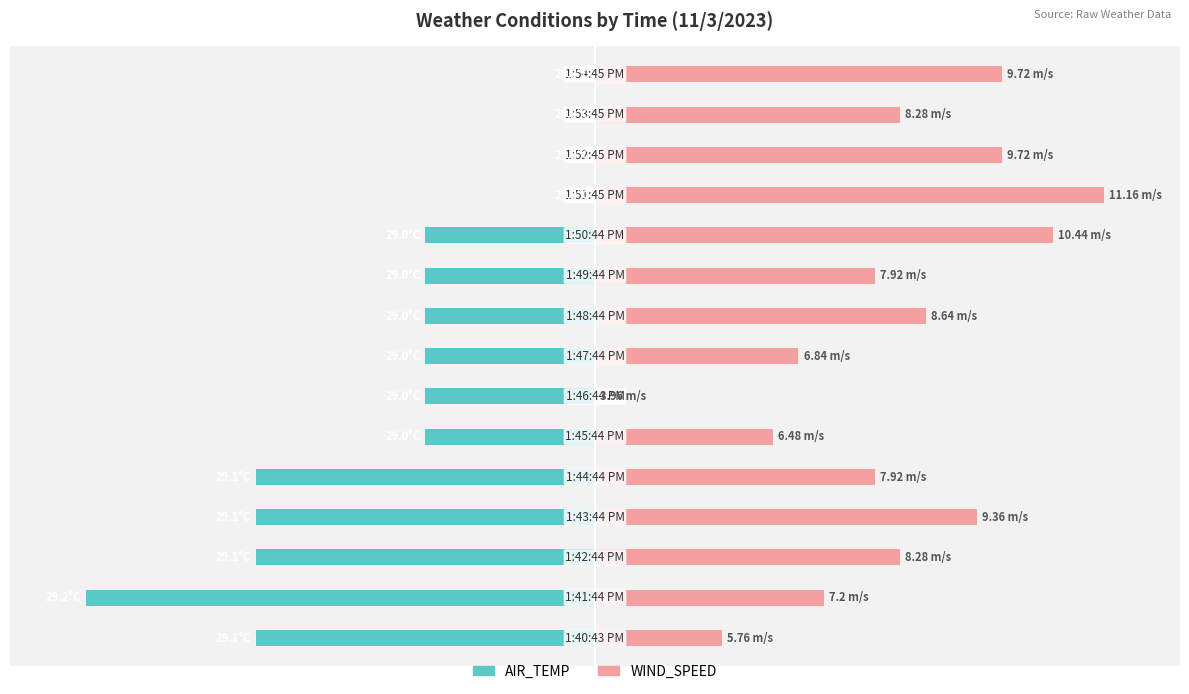

What are all the series names shown in the legend?

AIR_TEMP, WIND_SPEED